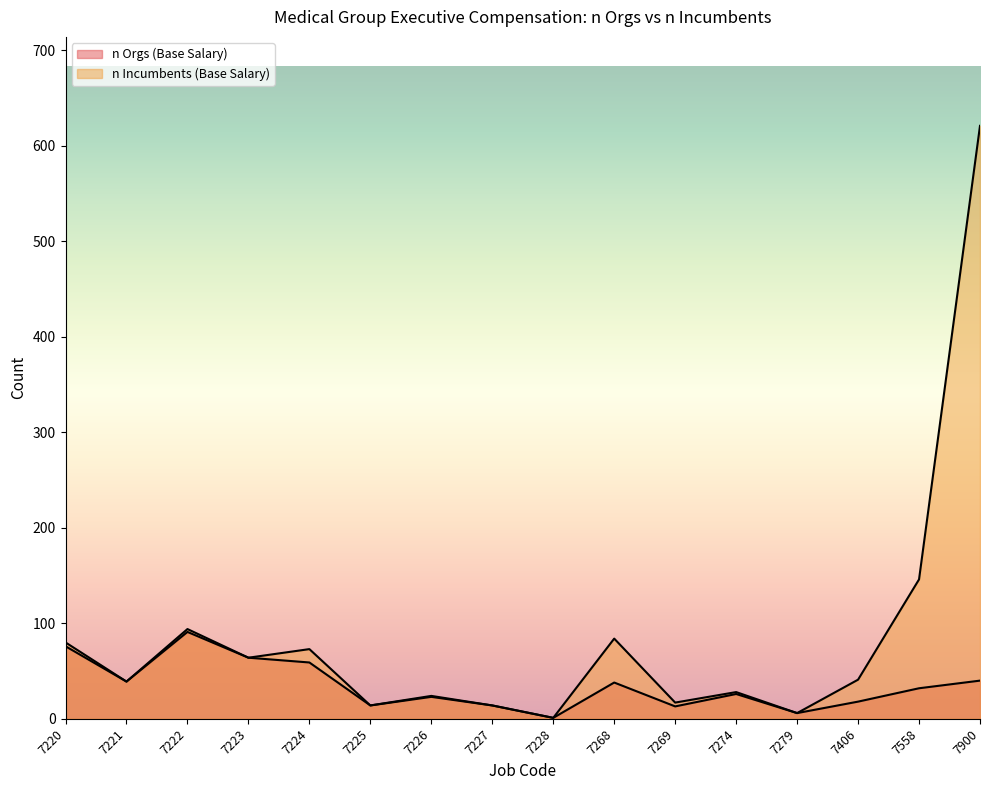

At which category does n Orgs (Base Salary) reach its first local valley?

7221